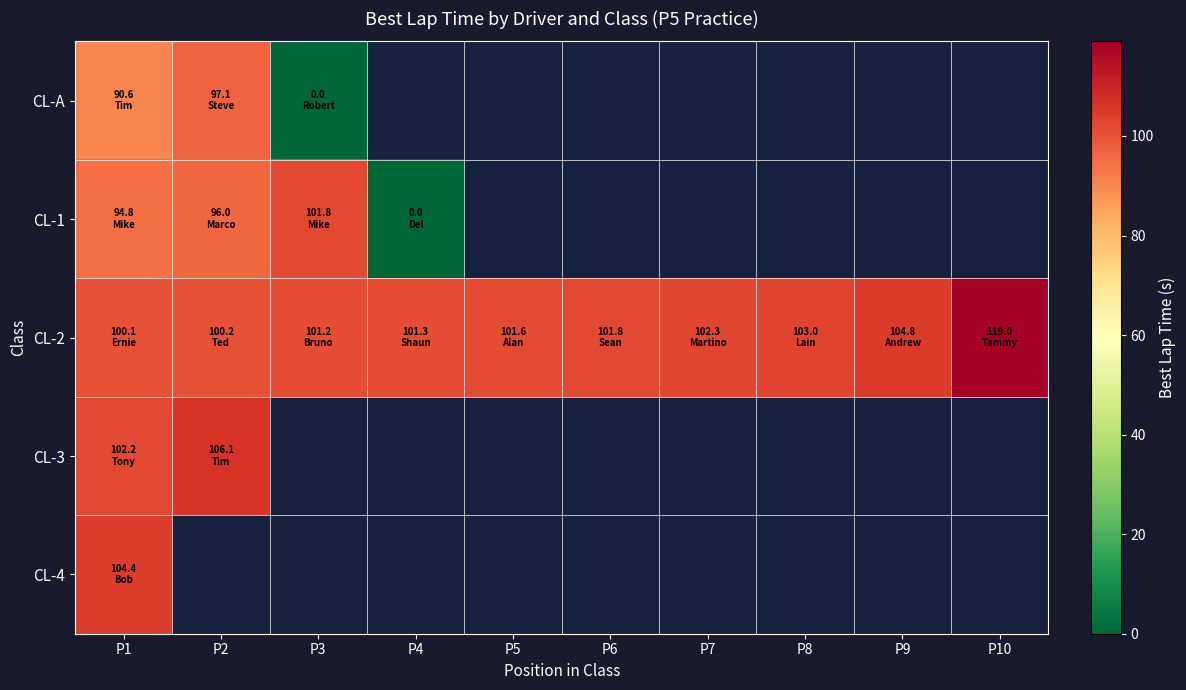

What is the difference between the maximum and minimum values in the CL-3 series?

3.9